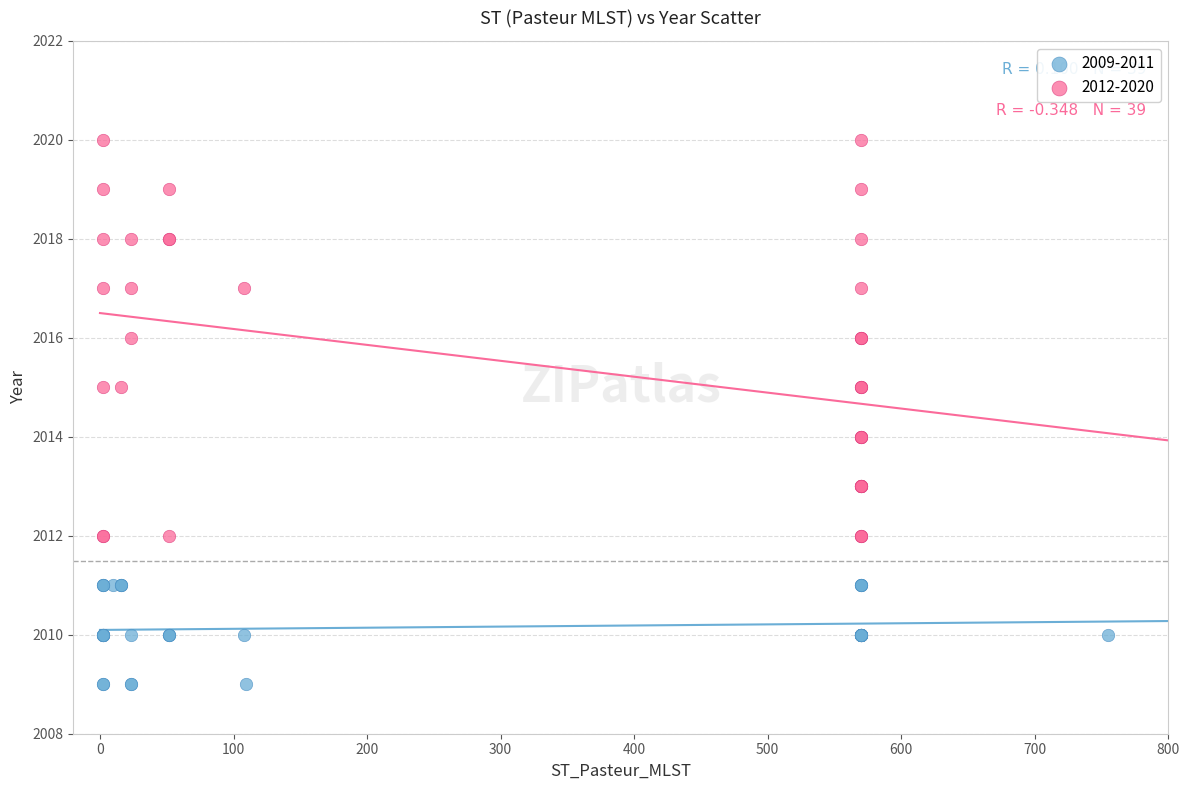

Which series has the widest spread of Y values?

2012-2020